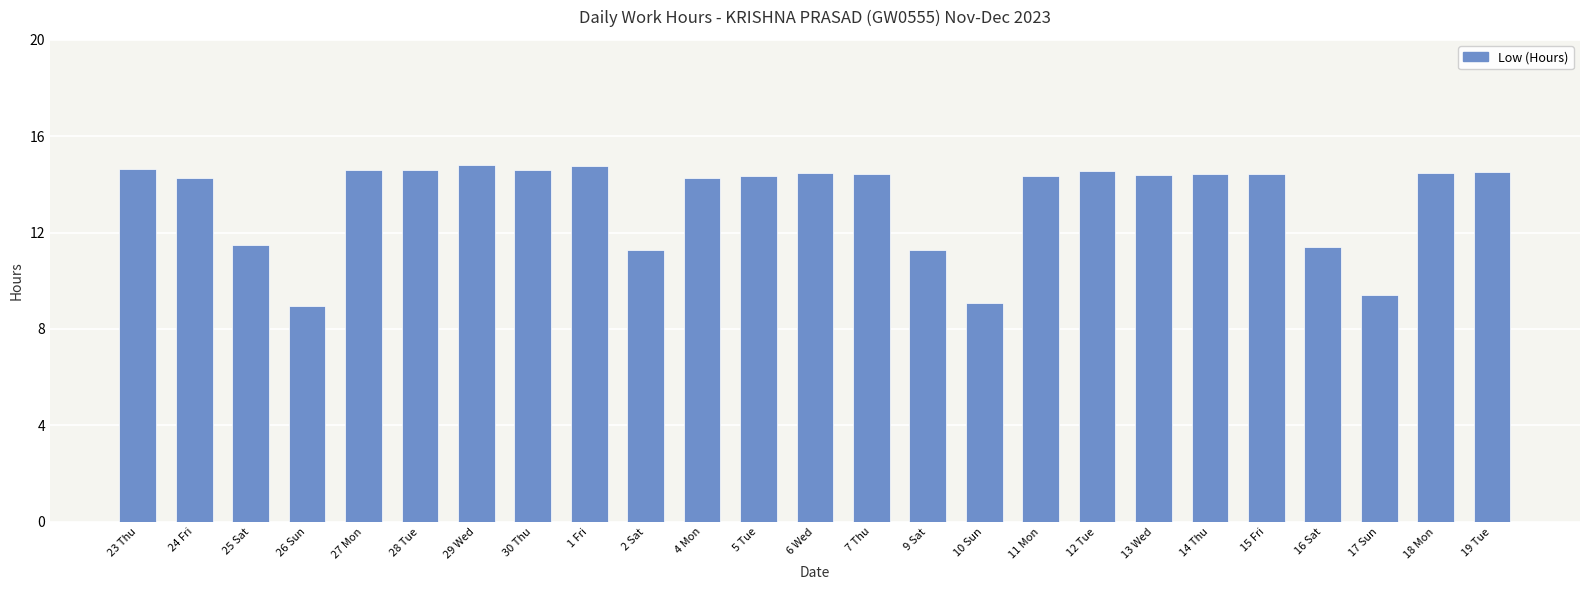

What is the change in value from 11 Mon to 19 Tue?

+0.2